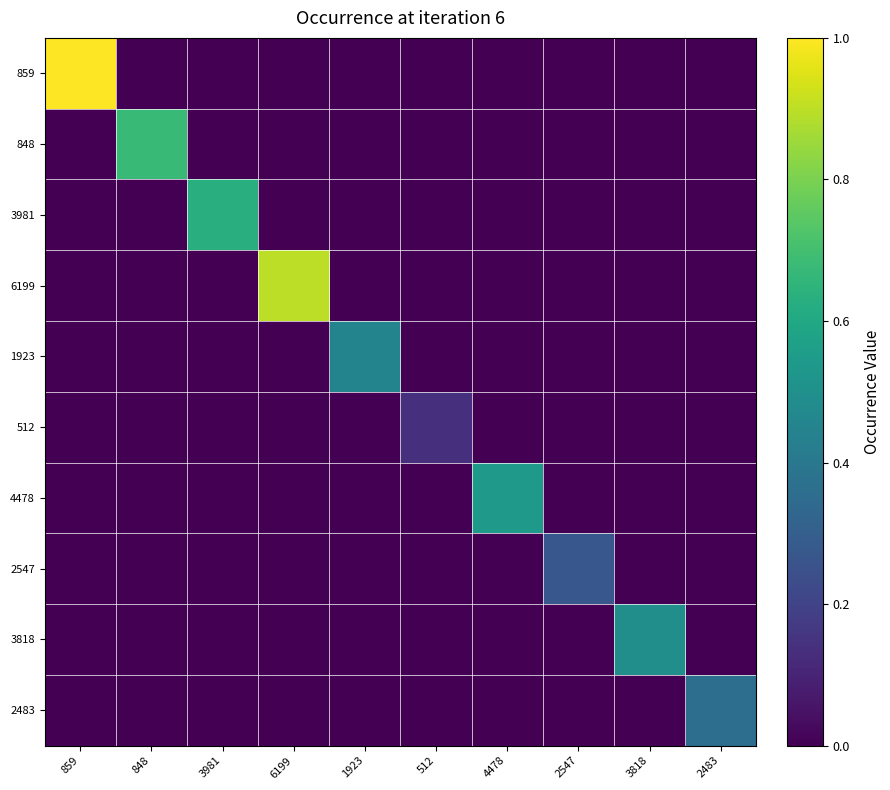

Which series has the largest total across all categories?

859